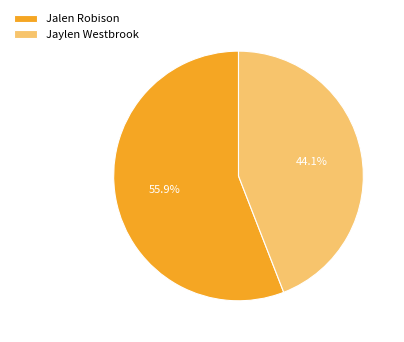

Which category accounts for the majority?

Jalen Robison